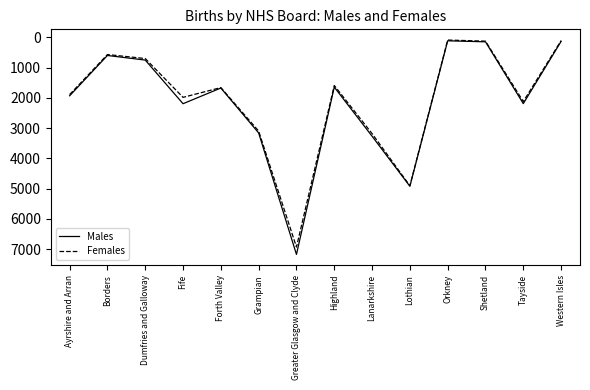

What position from the right is Tayside?

2